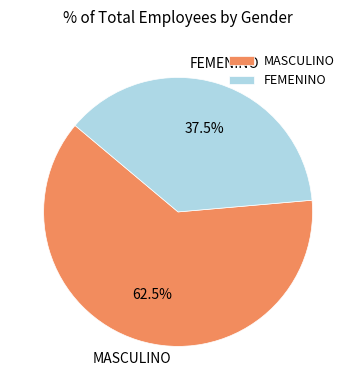

To the nearest percent, what is the average slice percentage?

50%